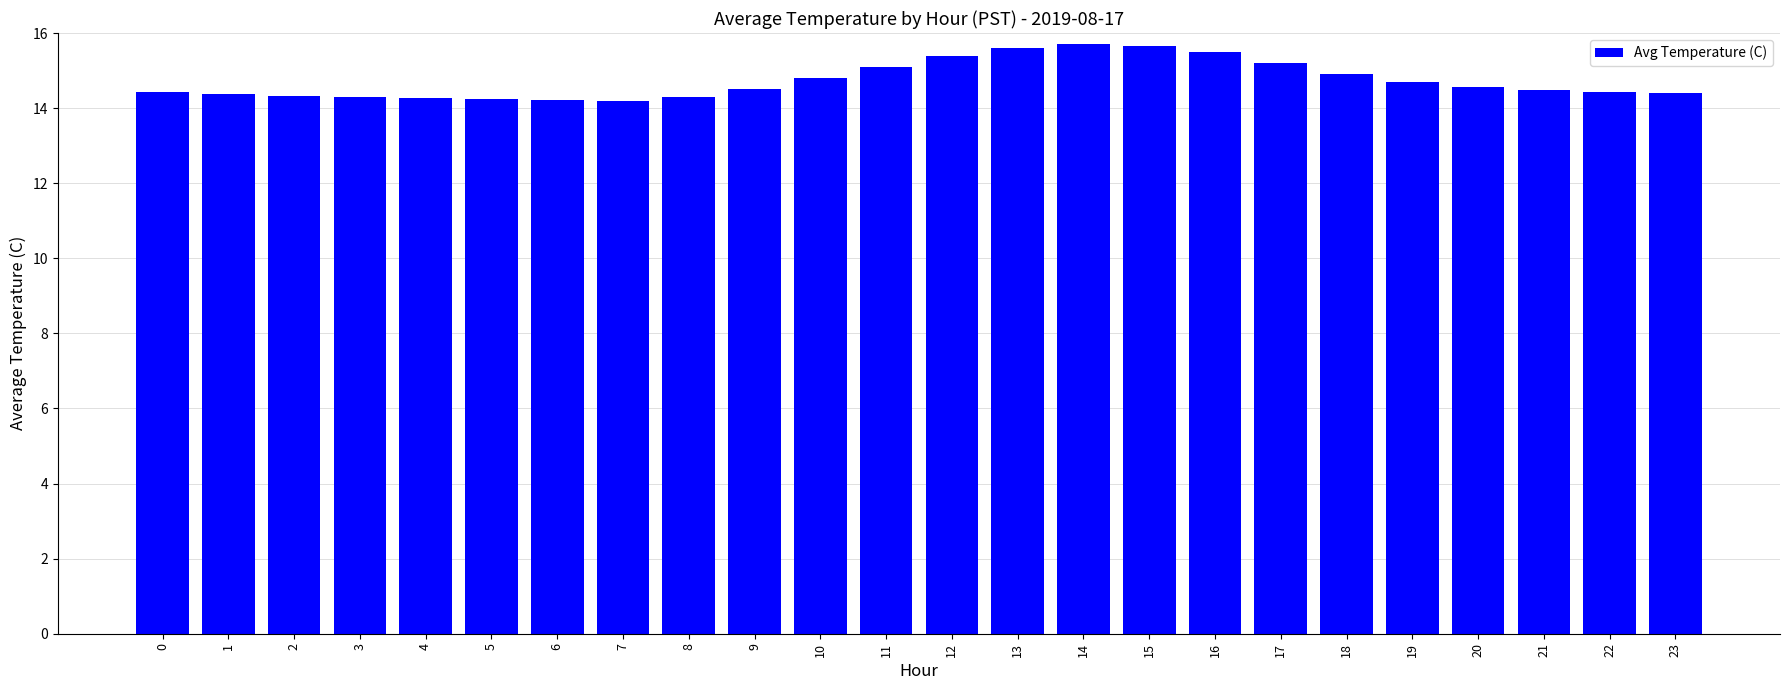

What is the ratio of the value at 20 to the value at 9?

1.0